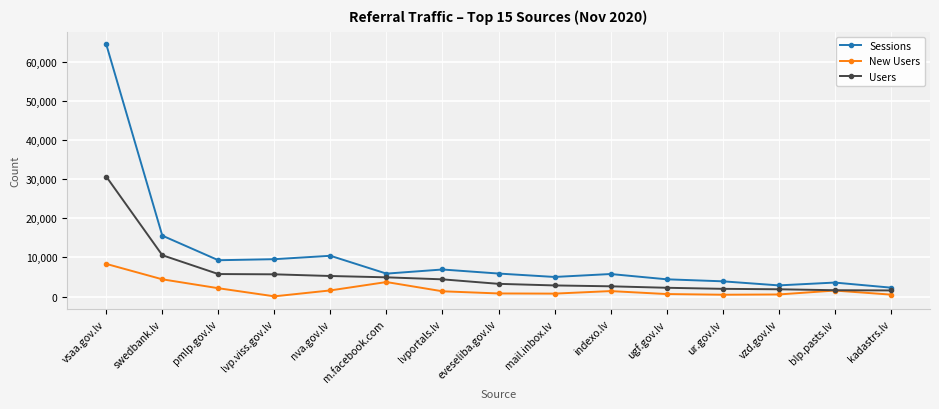

True or false: Sessions and New Users cross at least once.

False